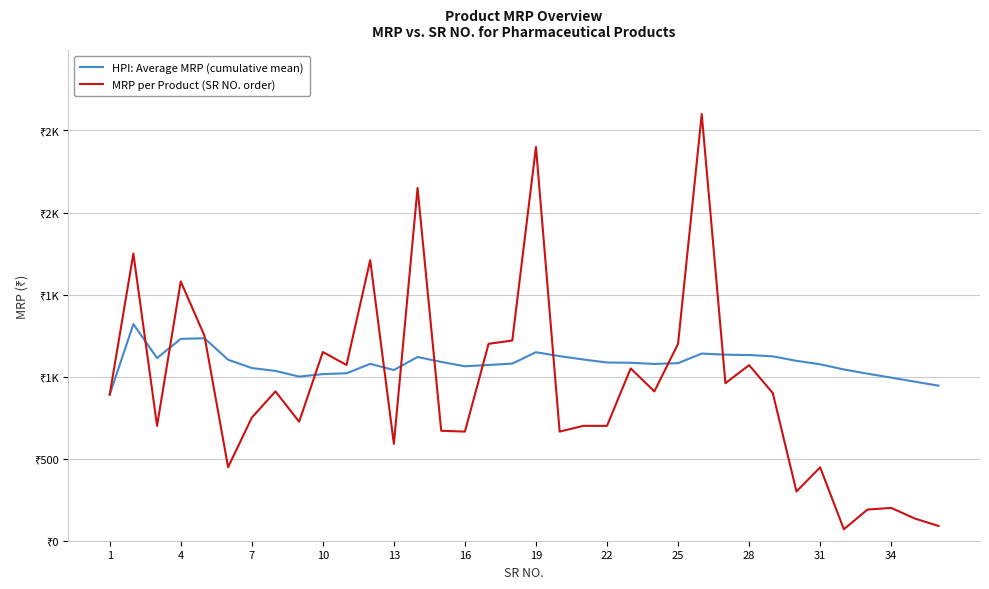

What are all the series names shown in the legend?

HPI: Average MRP (cumulative mean), MRP per Product (SR NO. order)